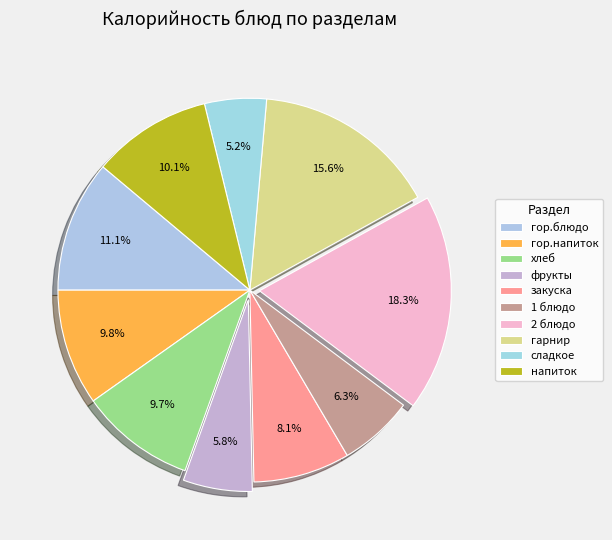

Rank the categories by value from lowest to highest.

сладкое, фрукты, 1 блюдо, закуска, хлеб, гор.напиток, напиток, гор.блюдо, гарнир, 2 блюдо